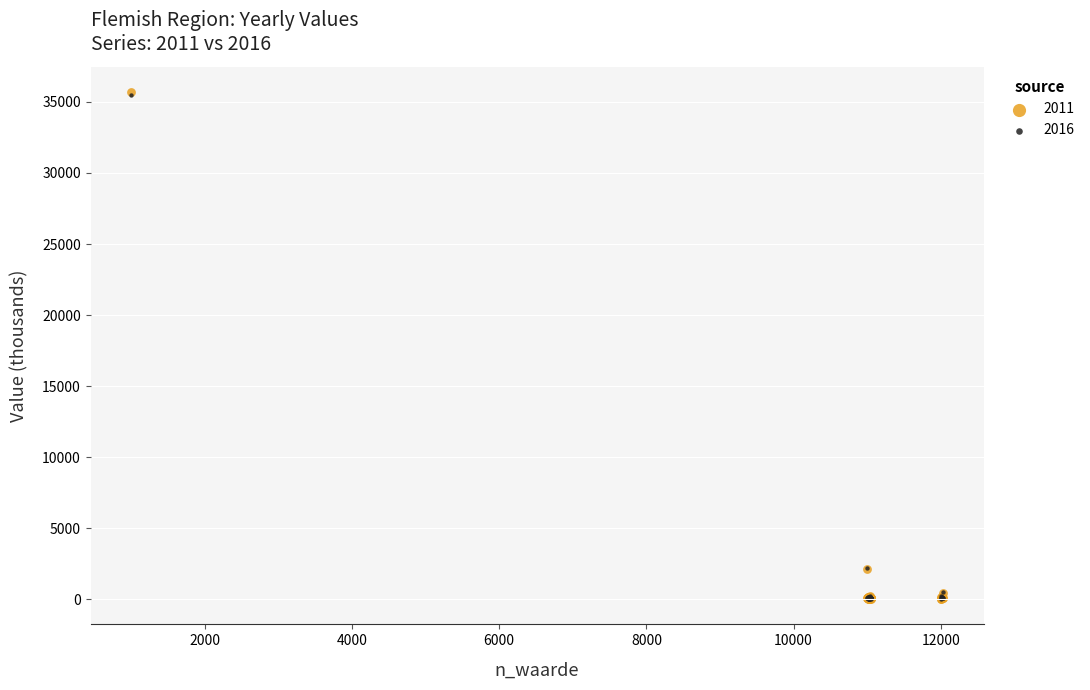

Which series has the largest Y range (max minus min)?

2011